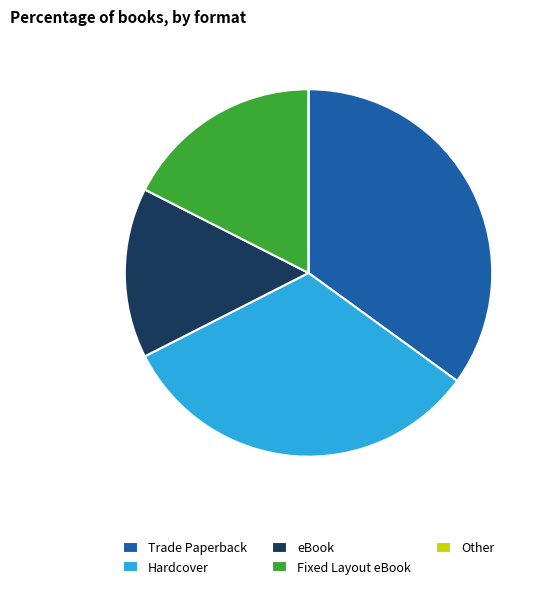

The Fixed Layout eBook slice represents 18% of the pie. True or false?

True